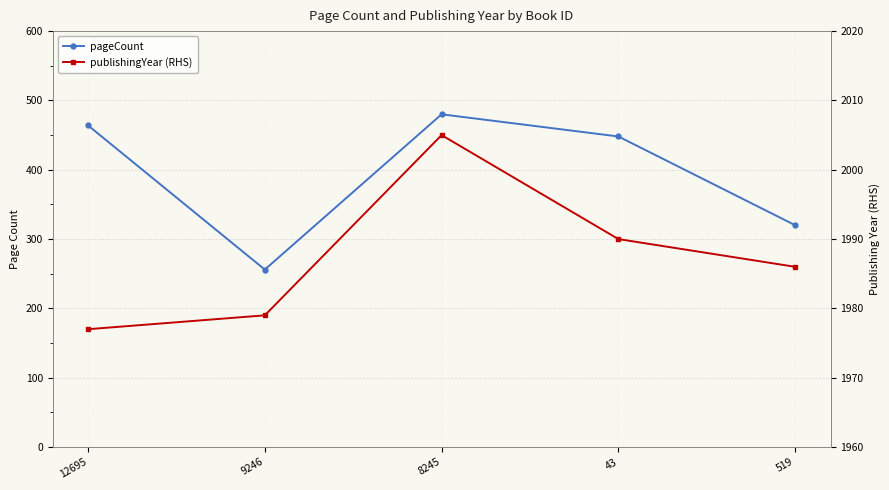

Which series has the largest range (max minus min)?

pageCount